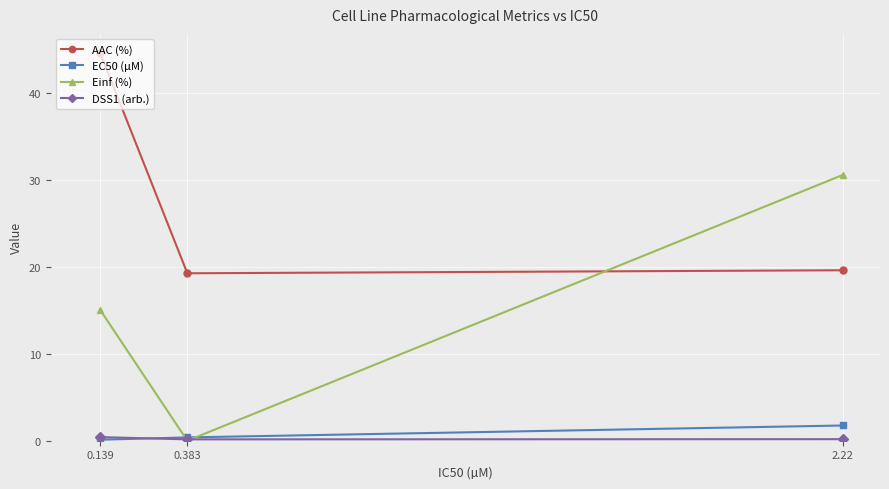

Which series changed the most between 0.139 and 0.383?

AAC (%)